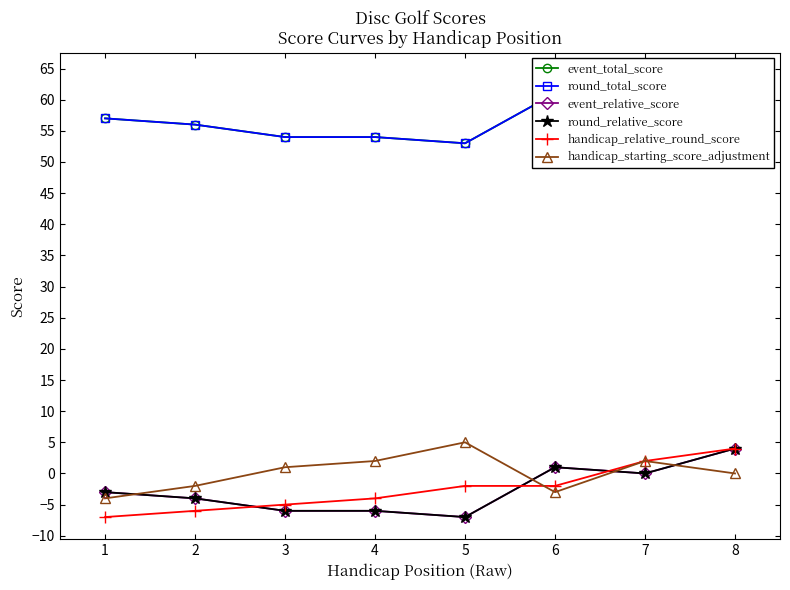

List the series in order of their peak value, highest first.

event_total_score, round_total_score, handicap_starting_score_adjustment, event_relative_score, round_relative_score, handicap_relative_round_score